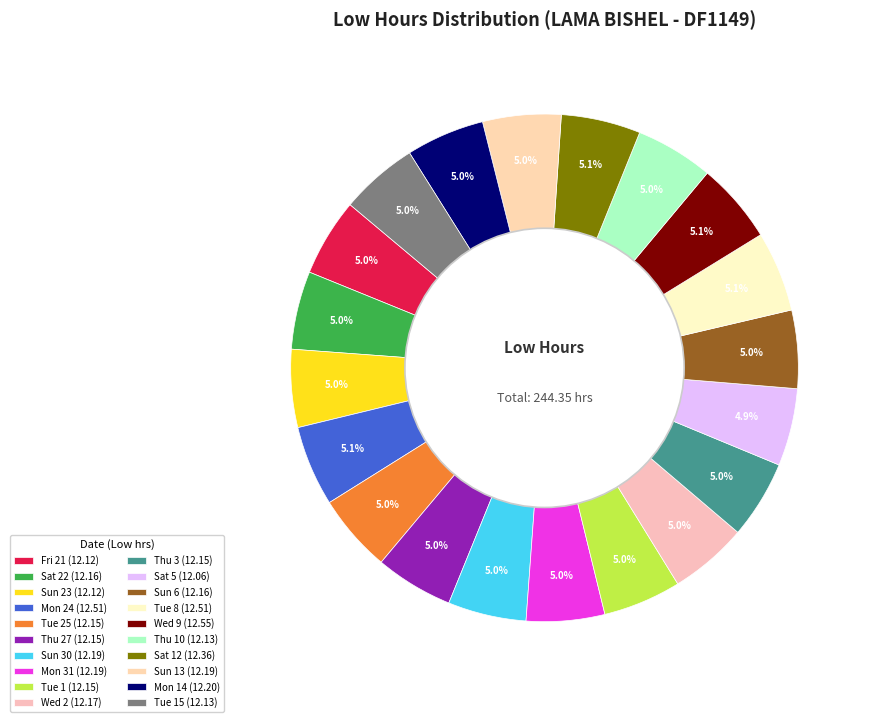

What is the smallest slice in the pie chart?

Sat 5